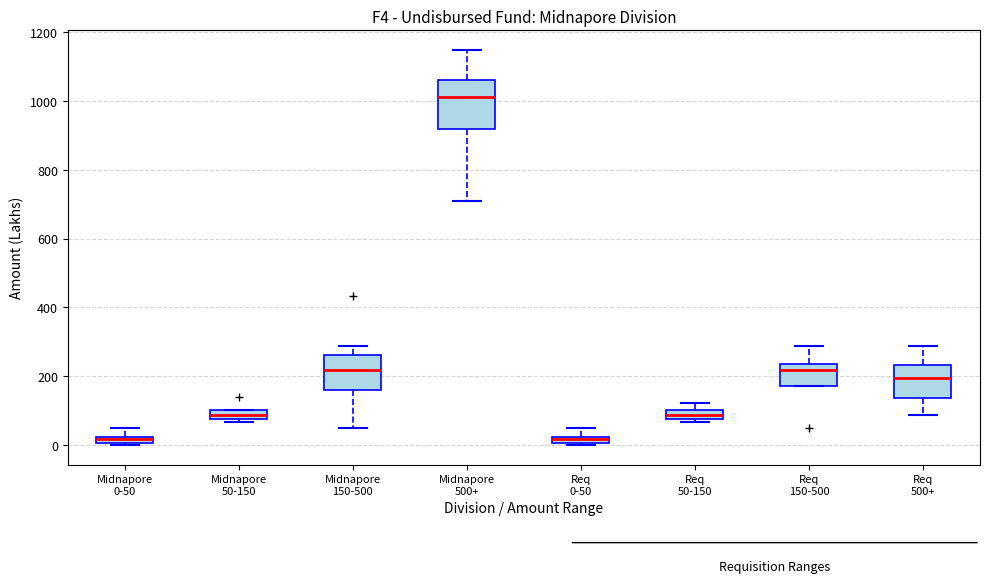

Which box has the highest median line?

Midnapore 500+